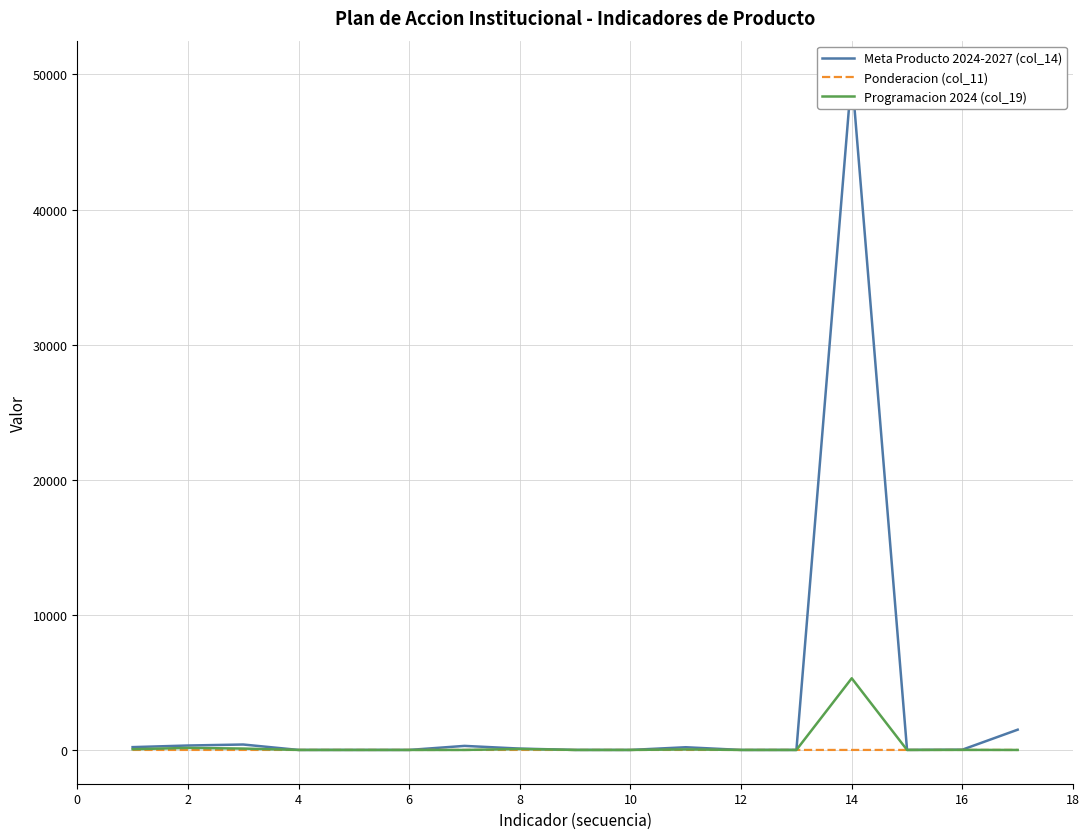

What is the difference between the highest and lowest values at 4?

0.8